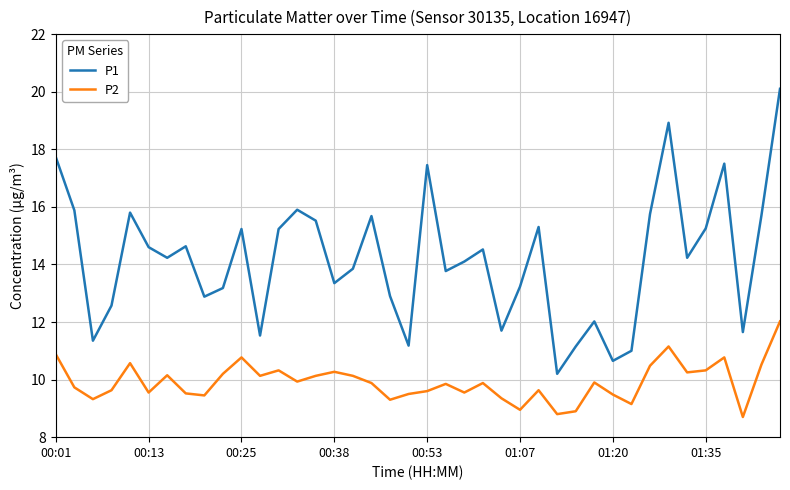

List the series in order of their peak value, highest first.

P1, P2